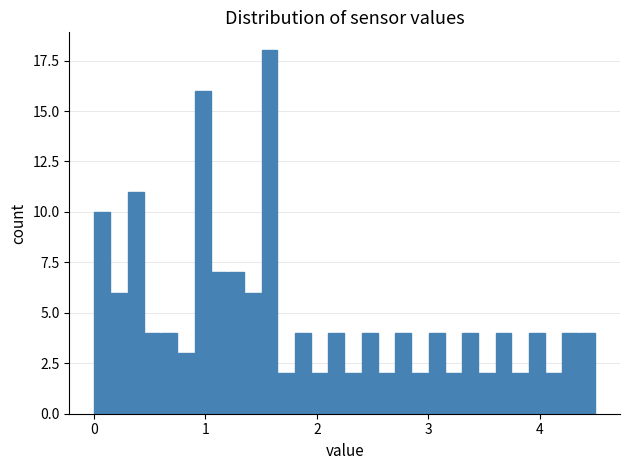

Read against the x-axis, roughly where is the centre of the tallest bar?

1.6